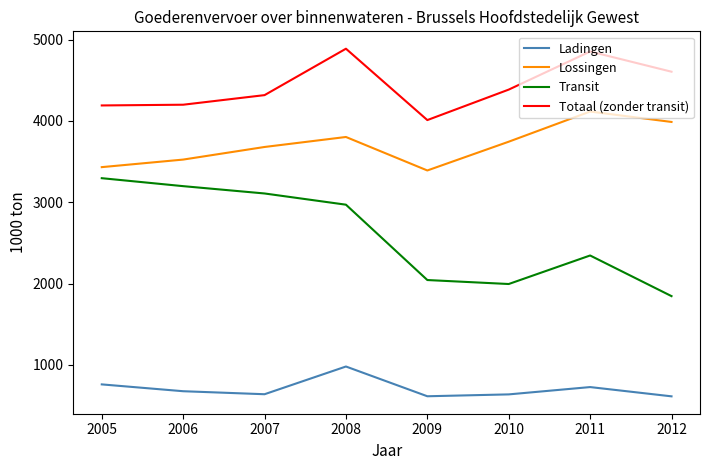

What is the total value across all series at 2011?

12042